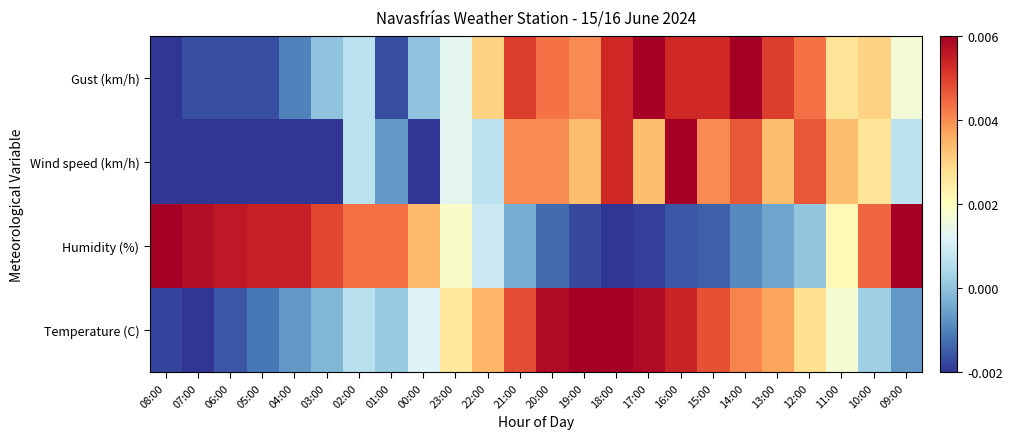

Which series has the largest range (max minus min)?

Temperature (C)